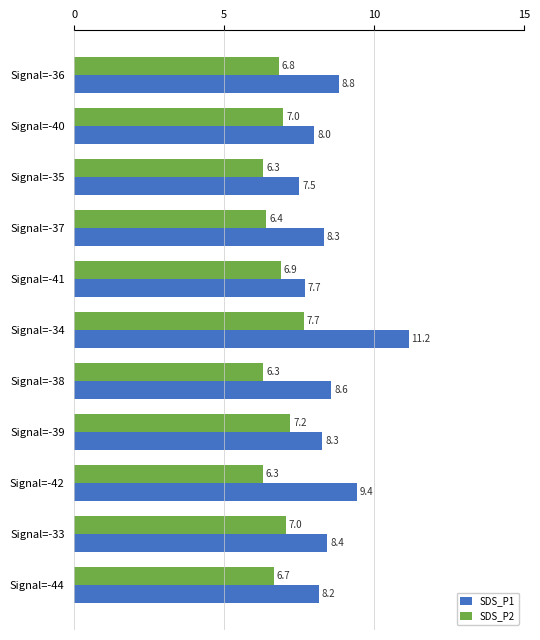

How many categories are shown in the chart?

11